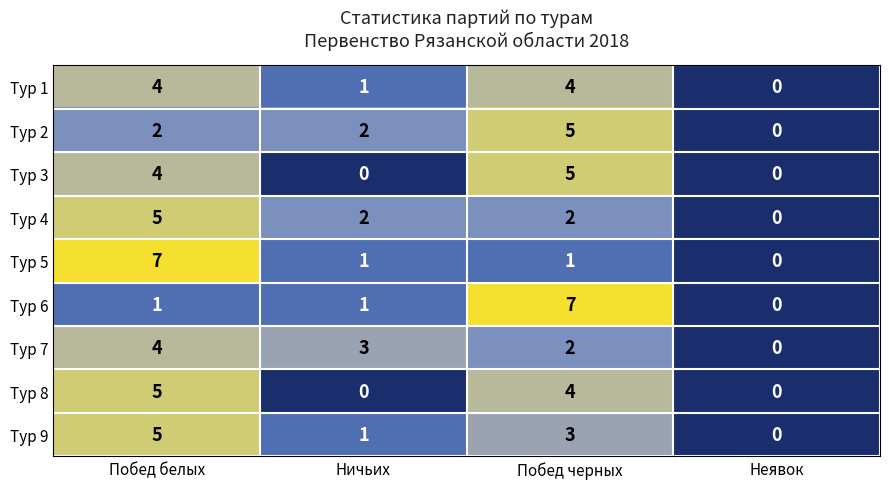

What is the approximate value of Тур 6 at Побед черных?

7